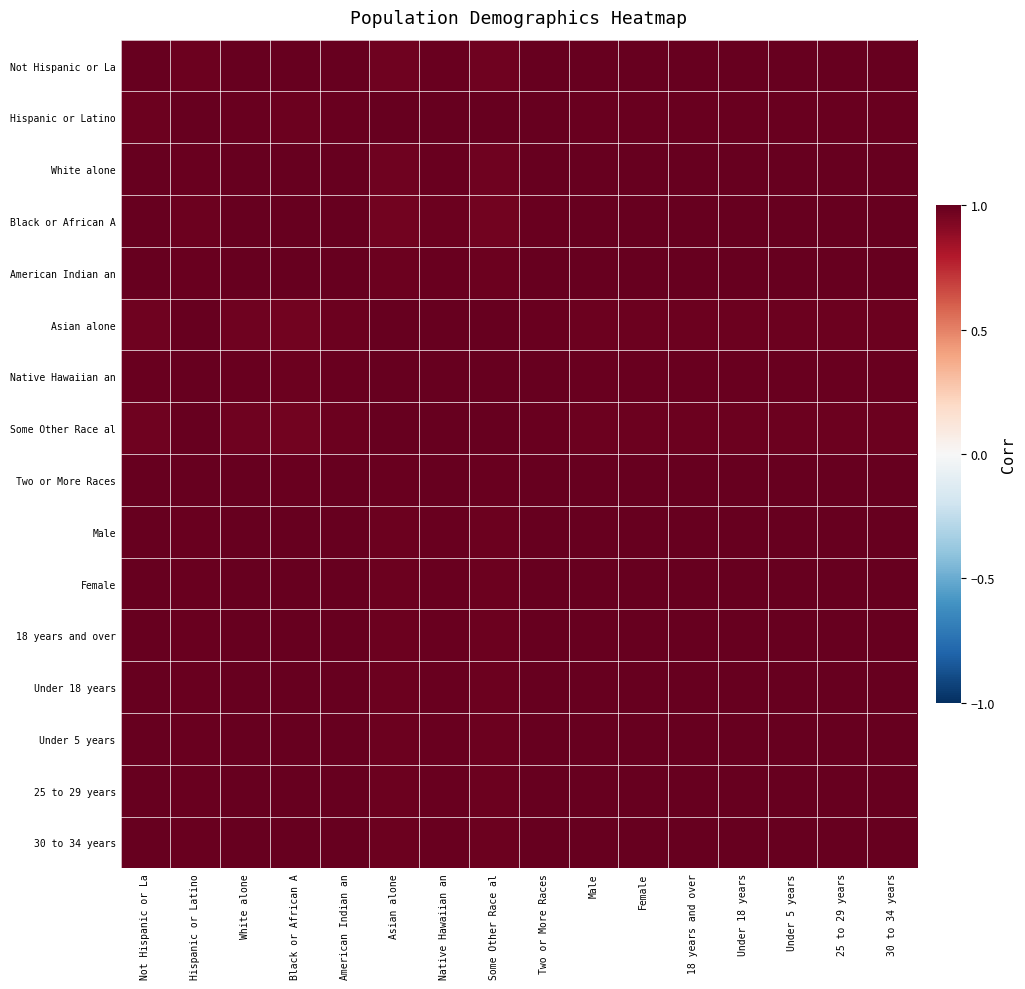

What is the total value across all series at Female?

15.9